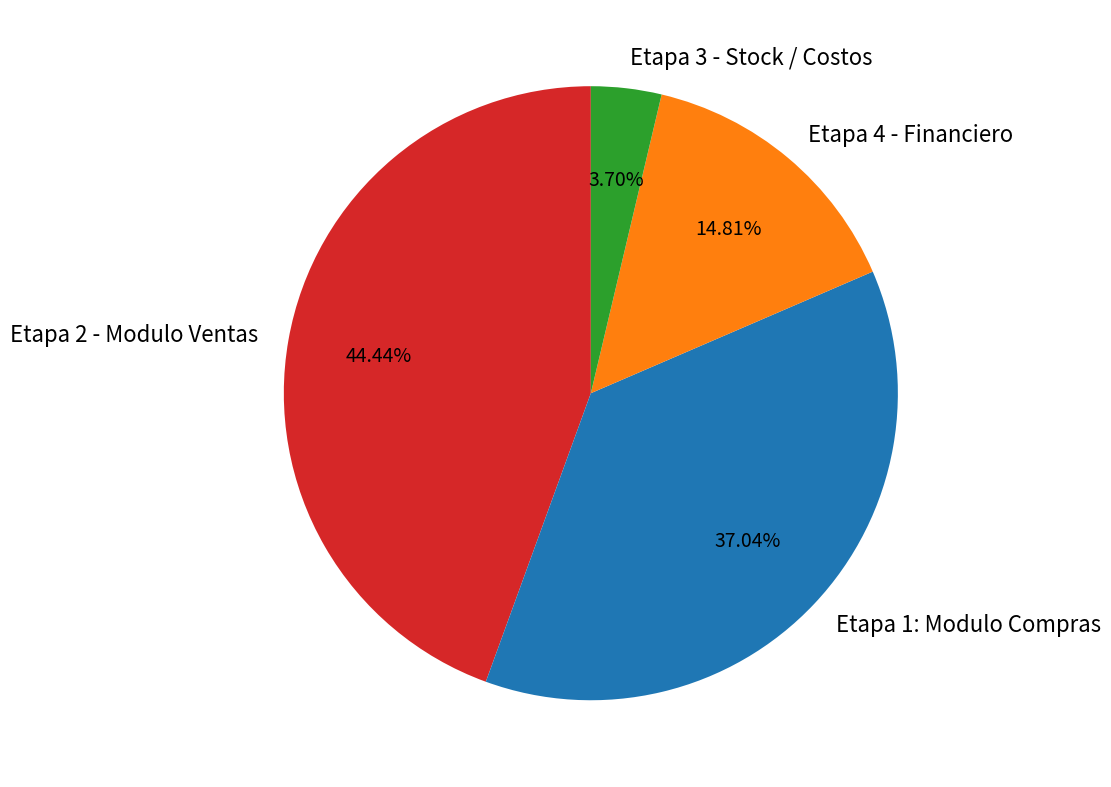

What is the largest slice in the pie chart?

Etapa 2 - Modulo Ventas